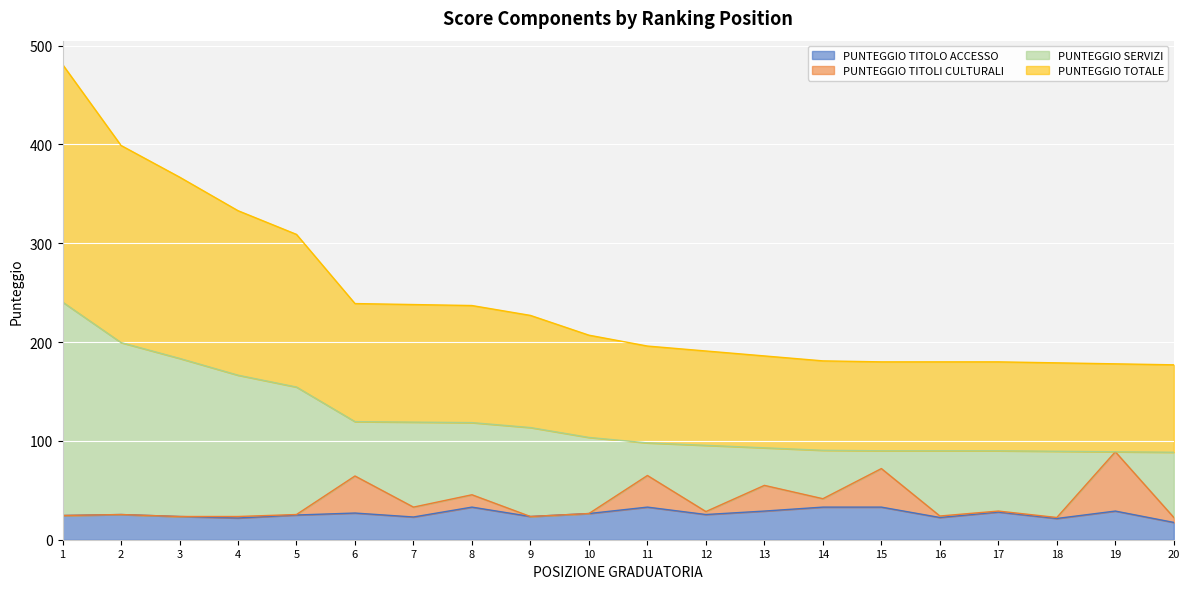

What is the total value across all series at 9?

227.0